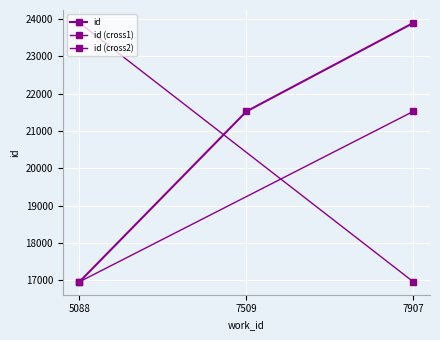

Count the number of categories in the chart.

3